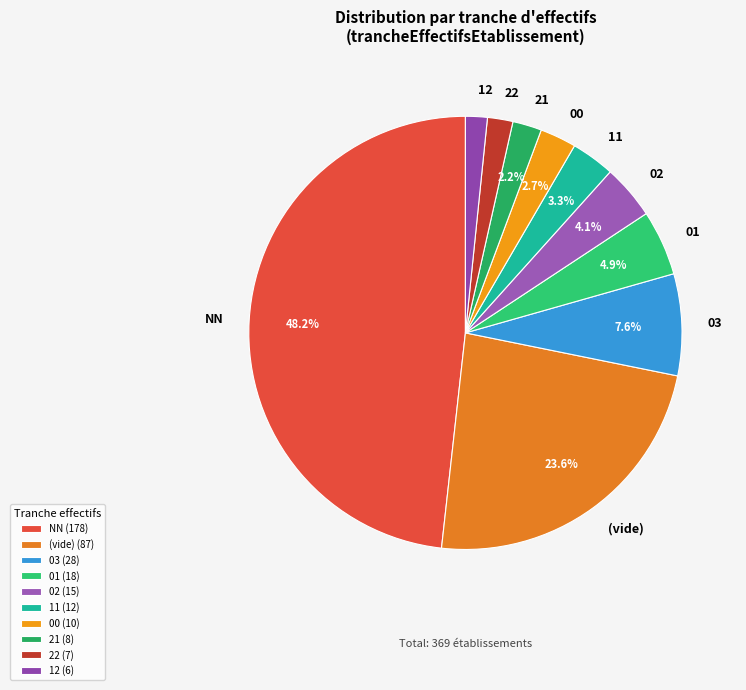

Is there a majority slice in this chart?

No